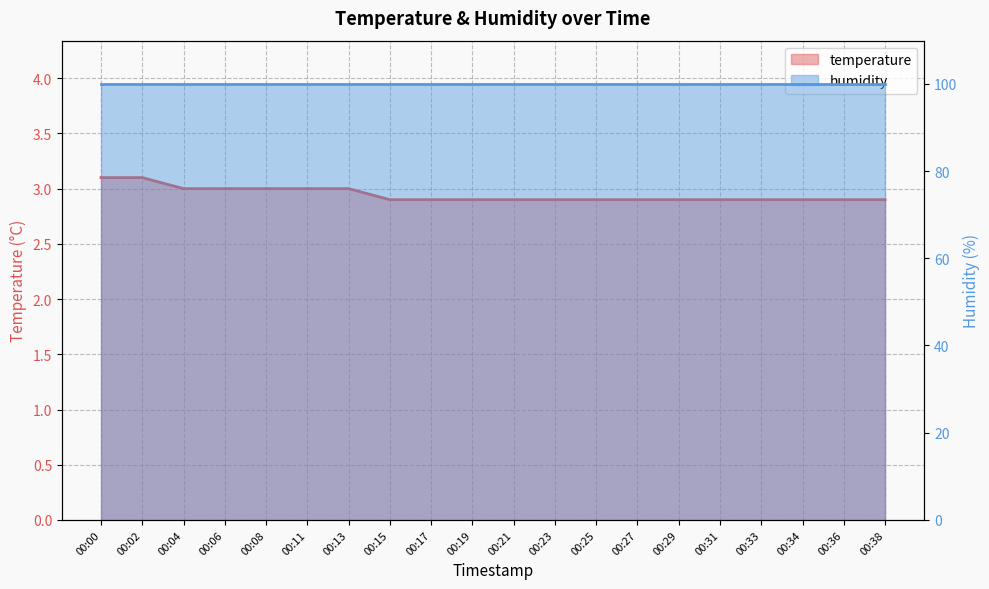

The value at 00:33 is 0.7. True or false?

False